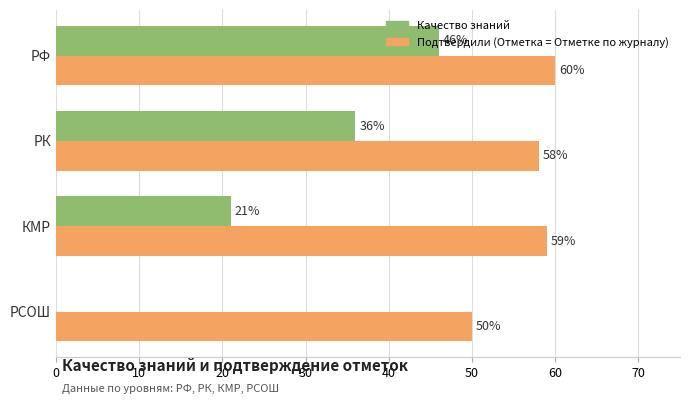

Which series has the largest total across all categories?

Подтвердили (Отметка = Отметке по журналу)